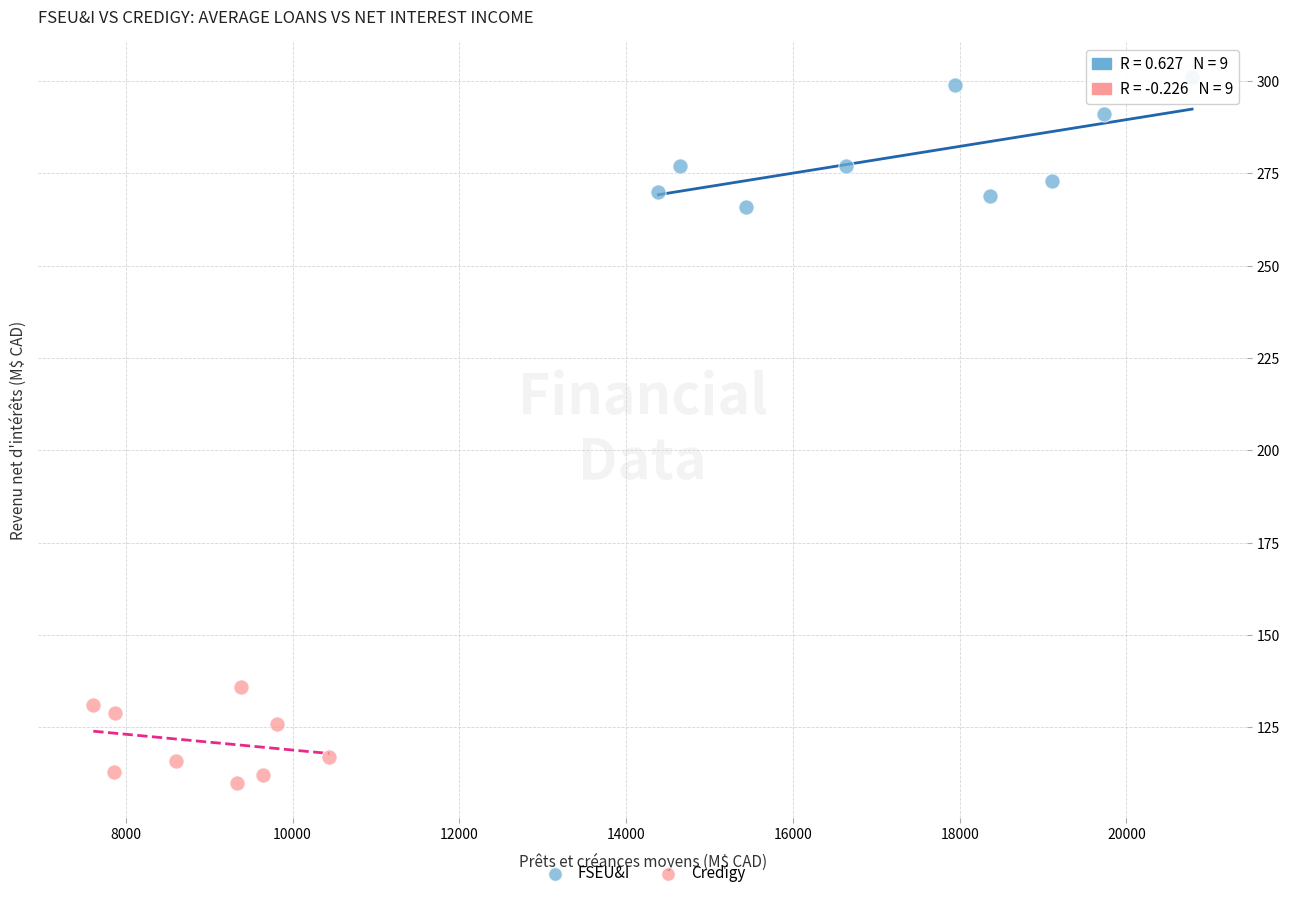

Which series reaches the maximum Y coordinate?

FSEU&I